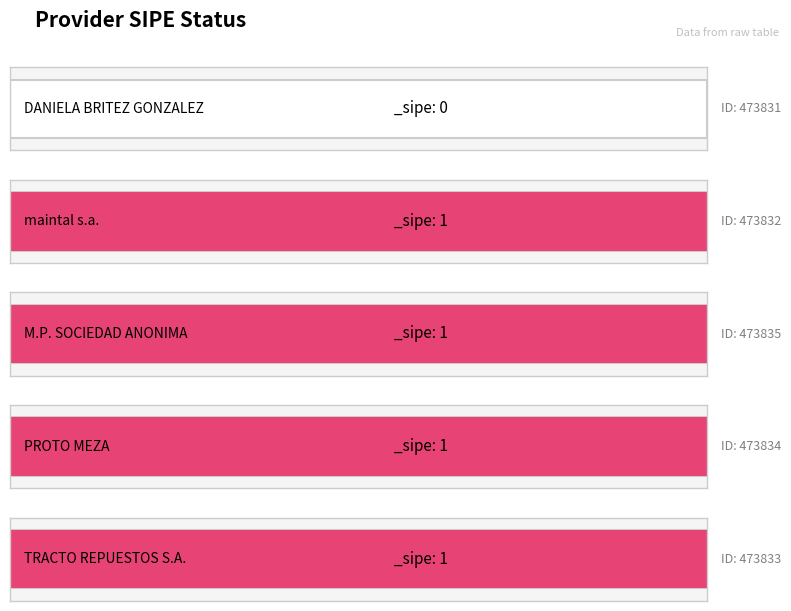

At which label is the value closest to 0?

473831